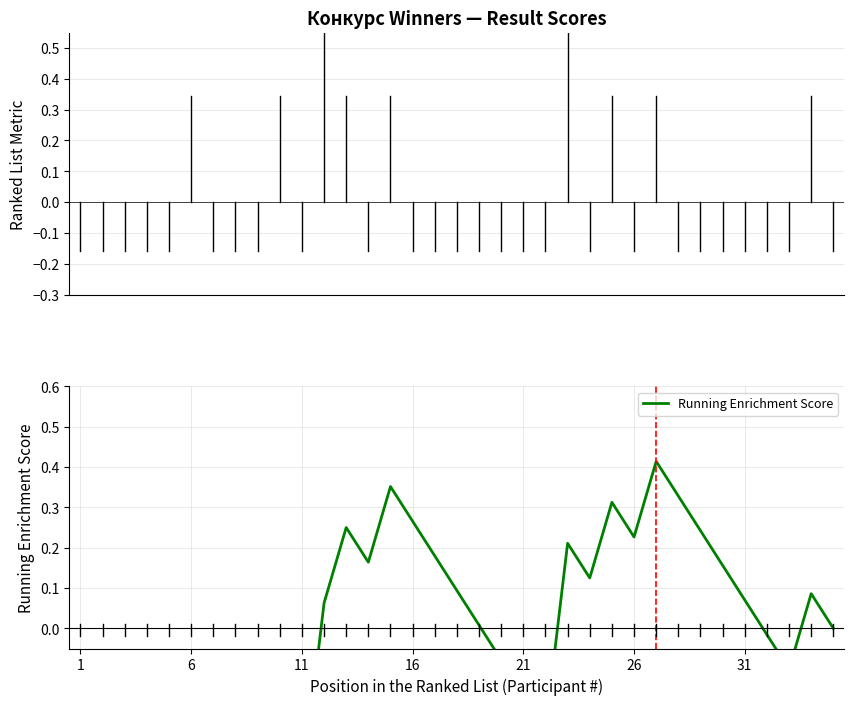

At which category does the chart reach its peak across all series?

26